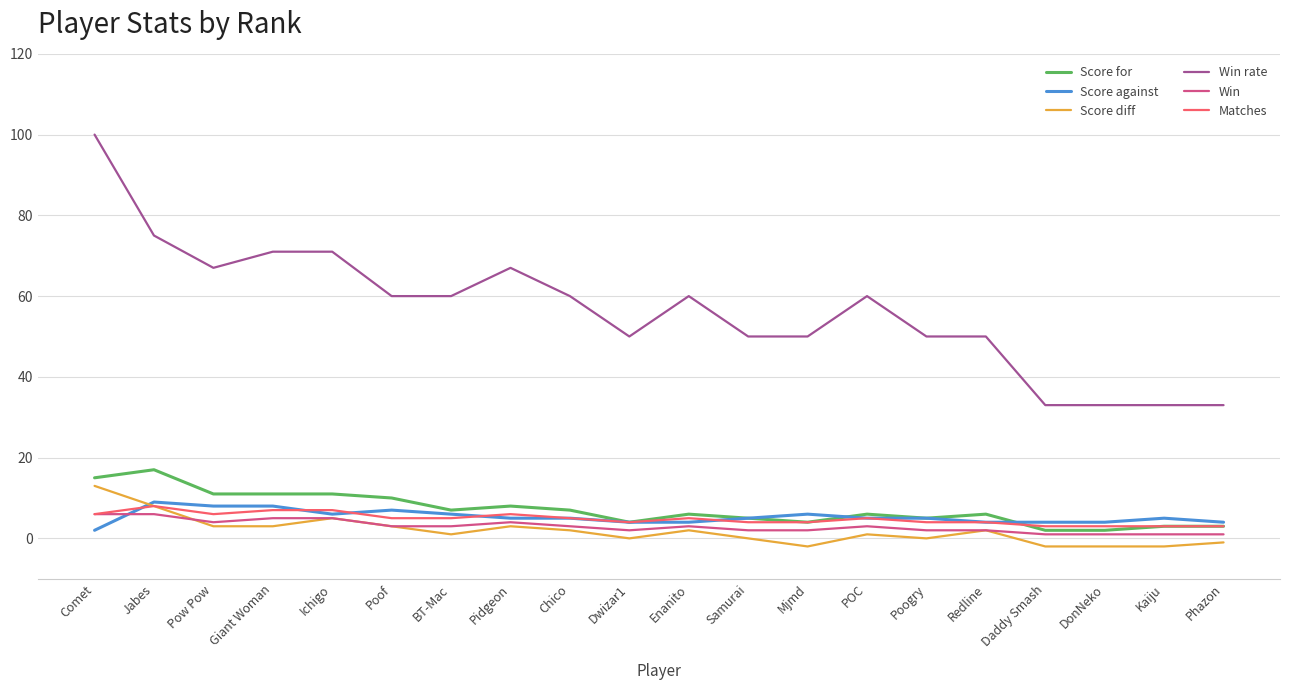

Which series has the widest spread of values?

Win rate